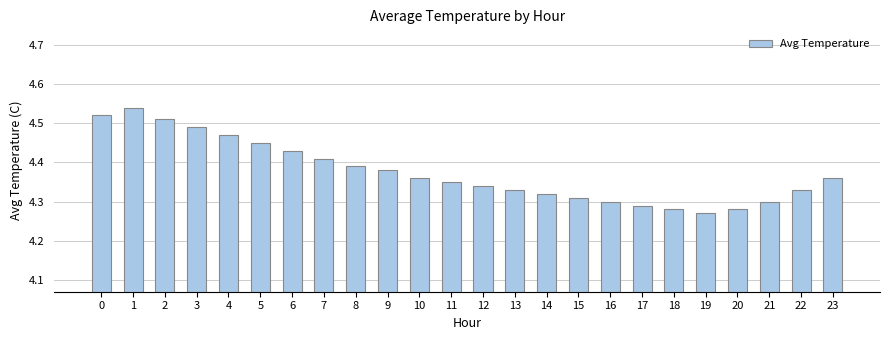

The chart shows a value of 2.9 at 10. True or false?

False